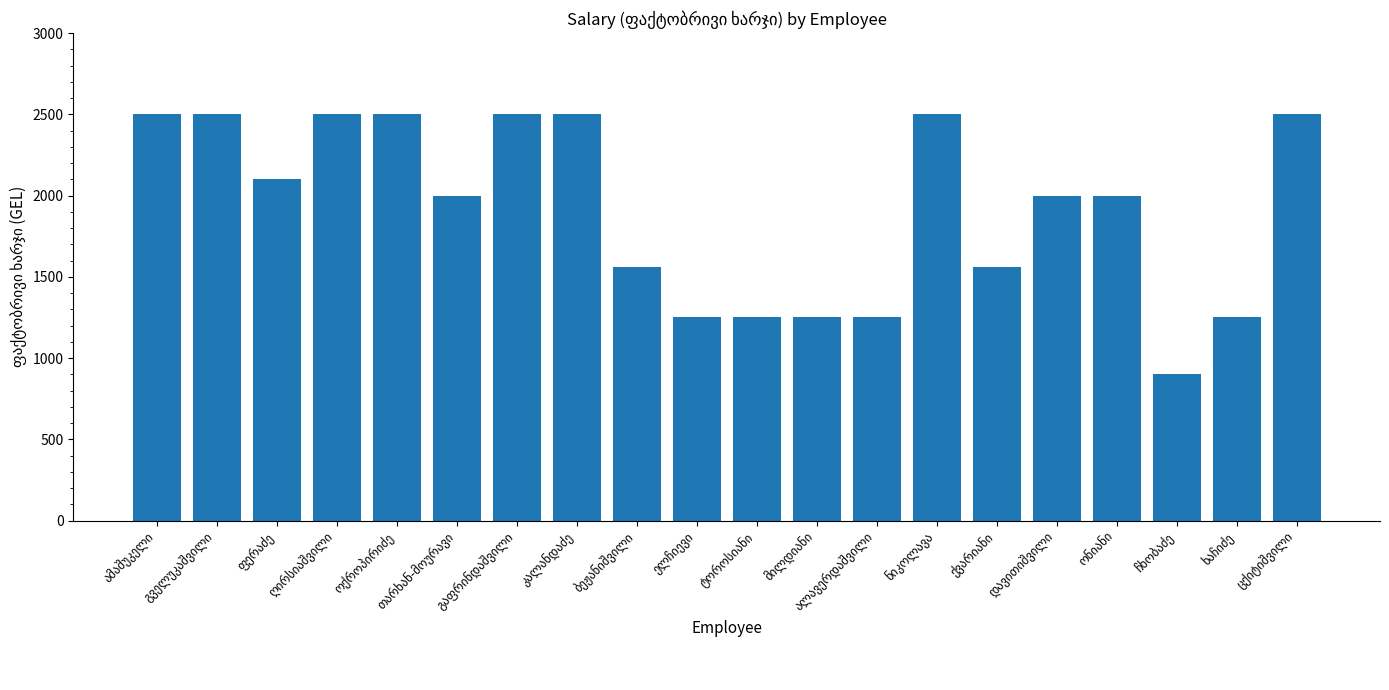

How many distinct data groups are displayed?

1